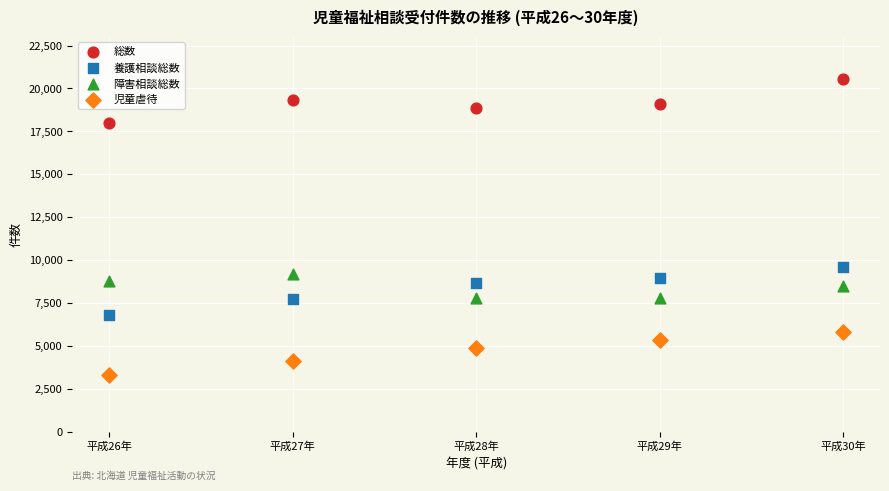

Which series reaches the maximum Y coordinate?

総数